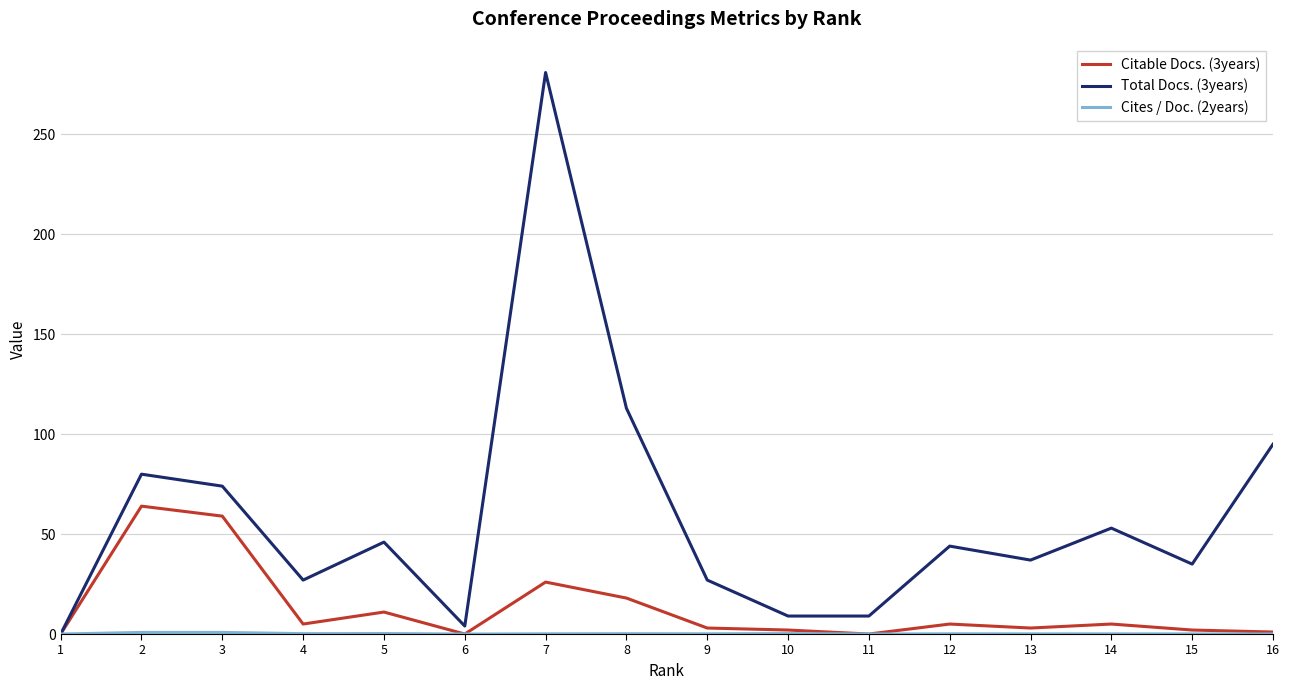

At how many categories does at least one series exceed 32?

10